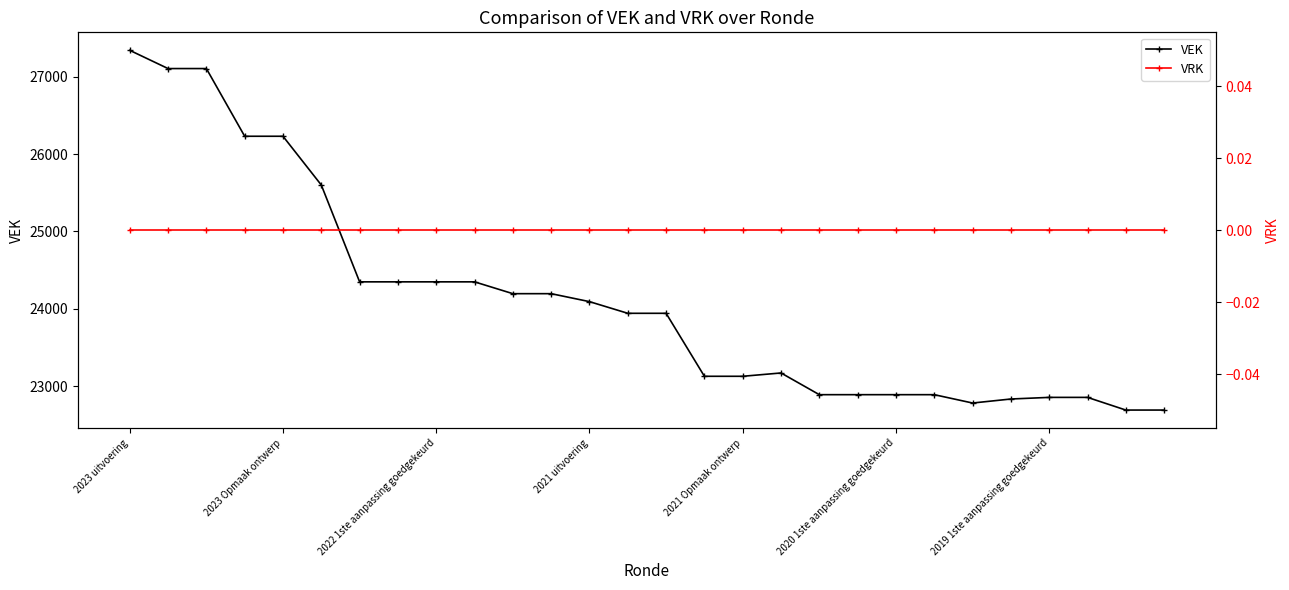

Reading right to left, what are all the values shown in this chart?

VEK: 22689	22689	22853	22853	22832	22780	22888	22888	22888	22888	23169	23126	23126	23941	23941	24092	24195	24195	24348	24348	24348	24348	25601	26232	26232	27108	27108	27344
VRK: 0	0	0	0	0	0	0	0	0	0	0	0	0	0	0	0	0	0	0	0	0	0	0	0	0	0	0	0